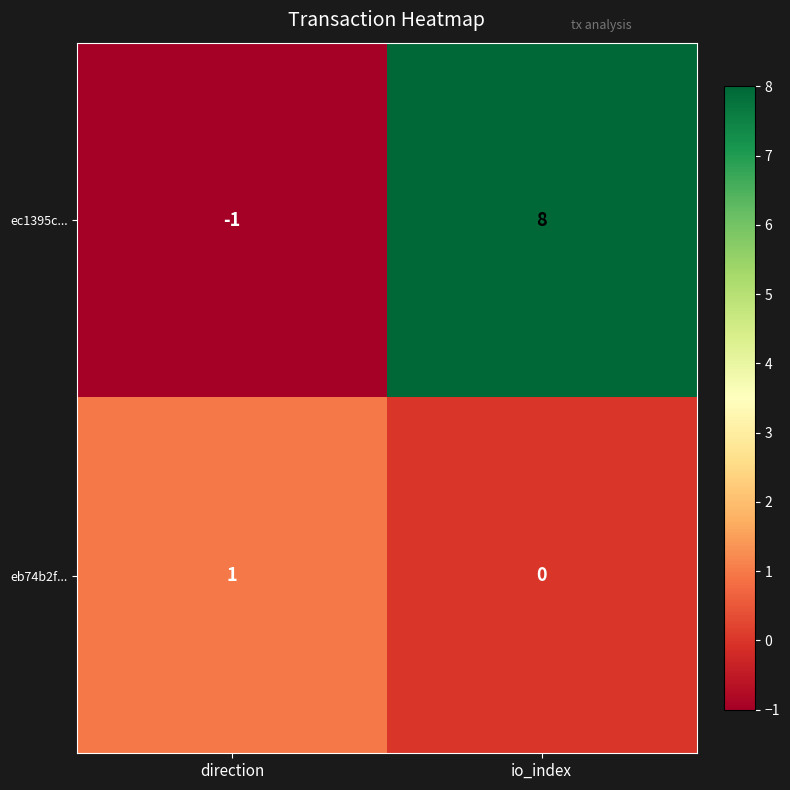

At which label is eb74b2f... closest to 0?

io_index